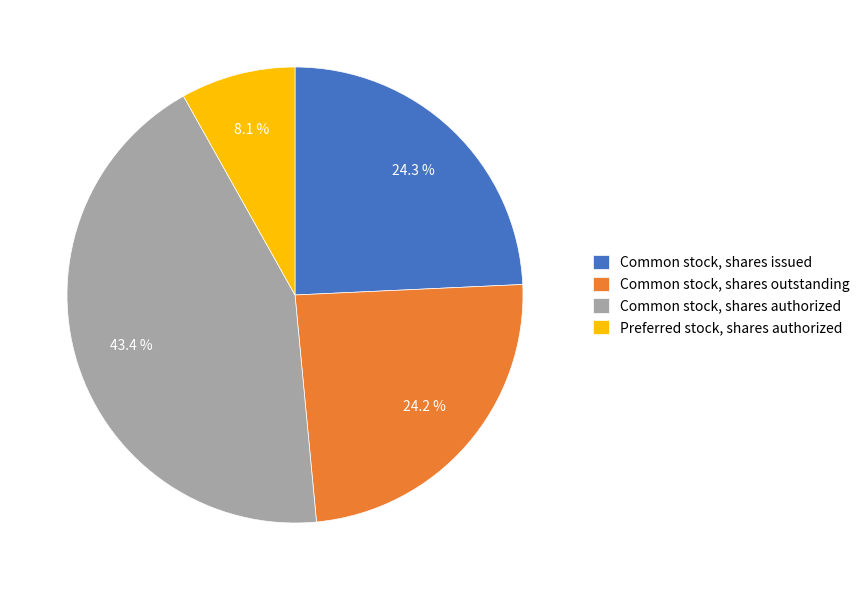

Is there a majority slice in this chart?

No